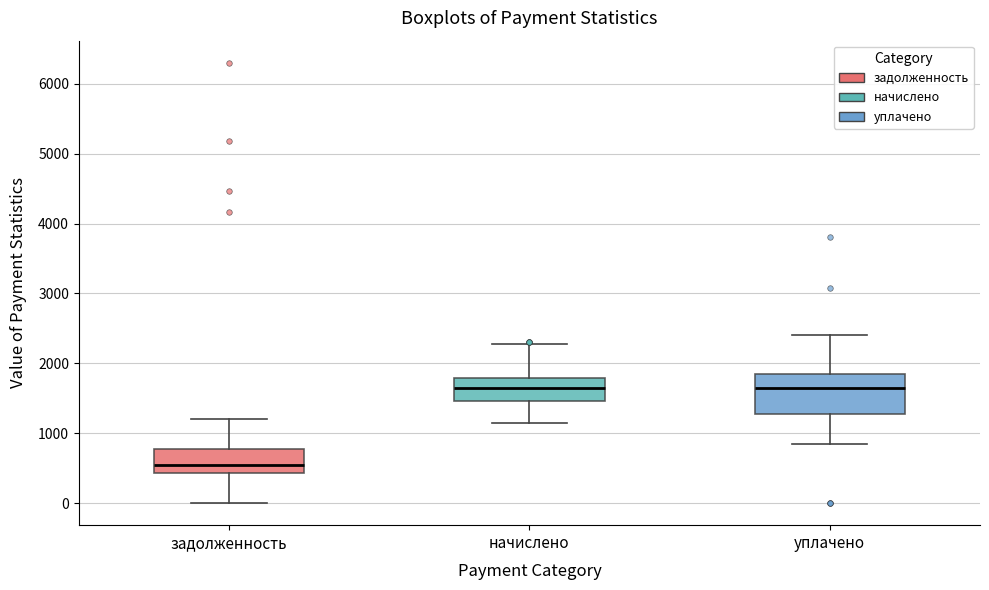

Reading left to right, read every box against the y-axis: the position of its median line, the range the box covers, and the ends of its whiskers. The values are not printed on the chart, so give them approximately, as read against the axis.

задолженность: median 600, box 400 to 800, whiskers 0 to 1200
начислено: median 1700, box 1500 to 1800, whiskers 1200 to 2300
уплачено: median 1600, box 1300 to 1800, whiskers 800 to 2400